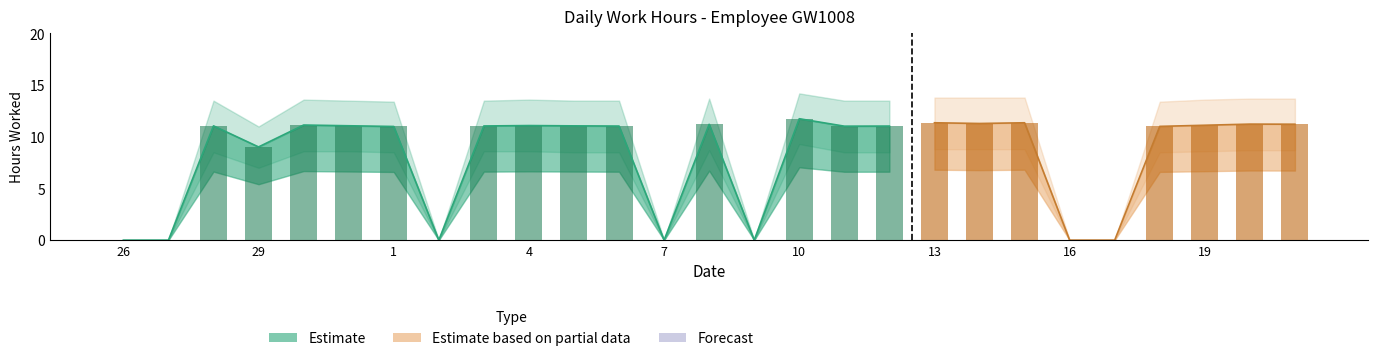

The value at 2 is 0.0. True or false?

True